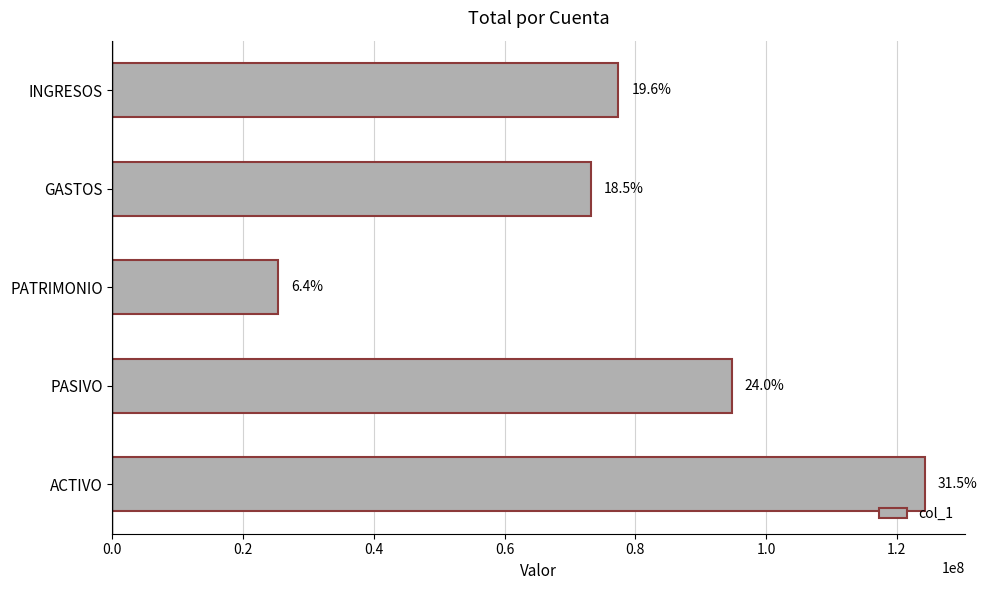

Does the chart contain stacked bars?

No